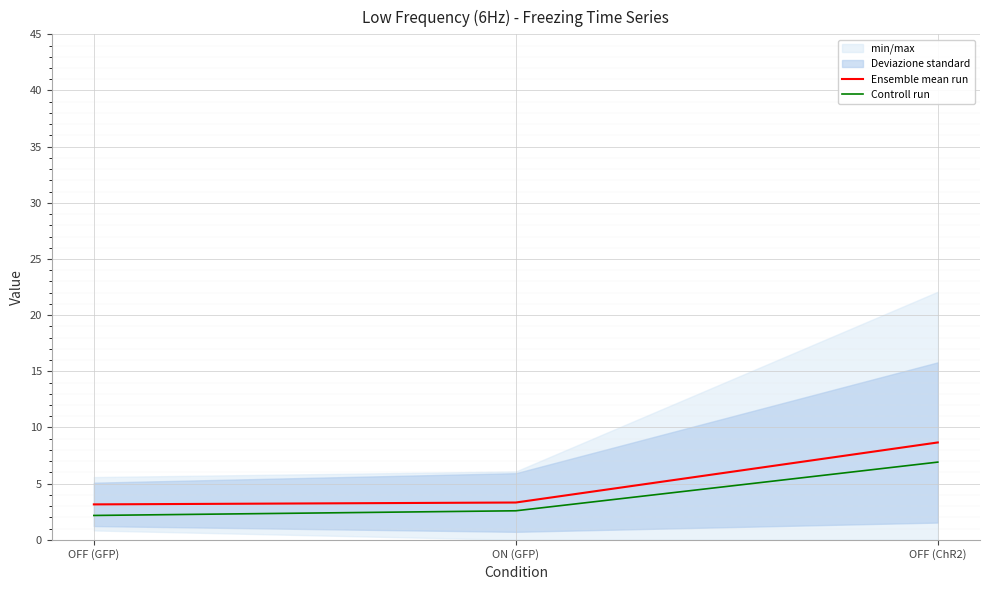

Does the chart display data point markers on the line(s)?

No